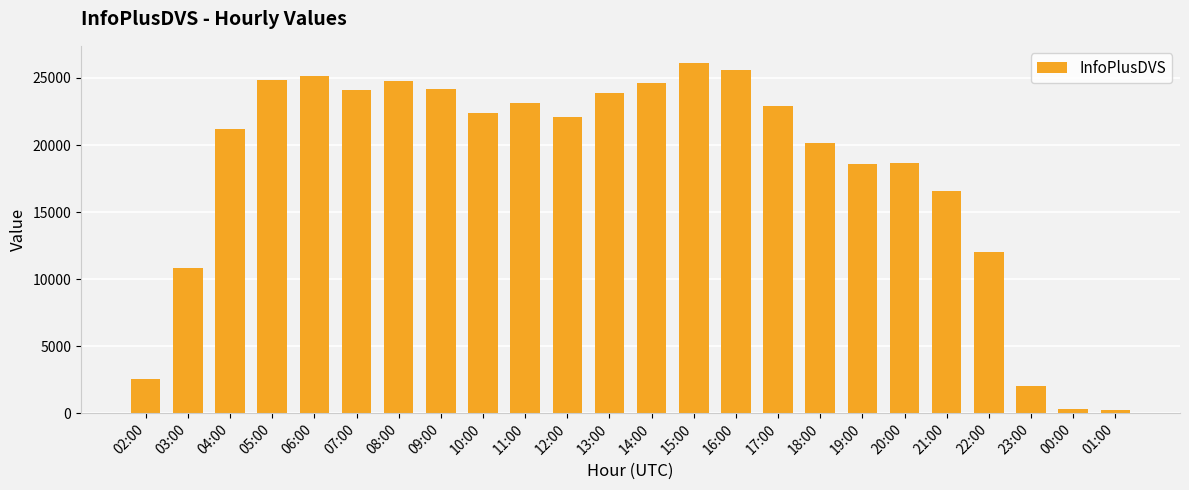

What is the label of the 16th bar from the right?

10:00